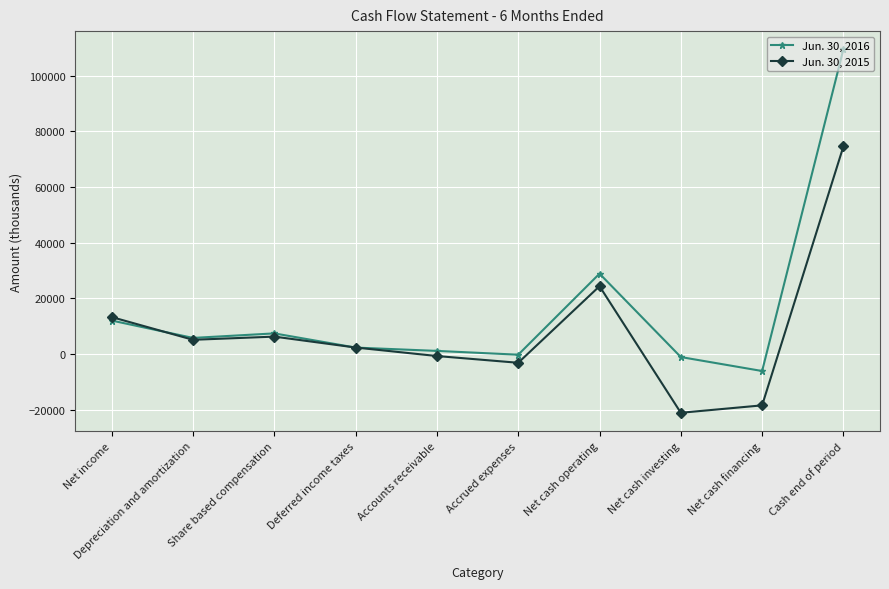

At Share based compensation, list the series in order from smallest to largest.

Jun. 30, 2015, Jun. 30, 2016